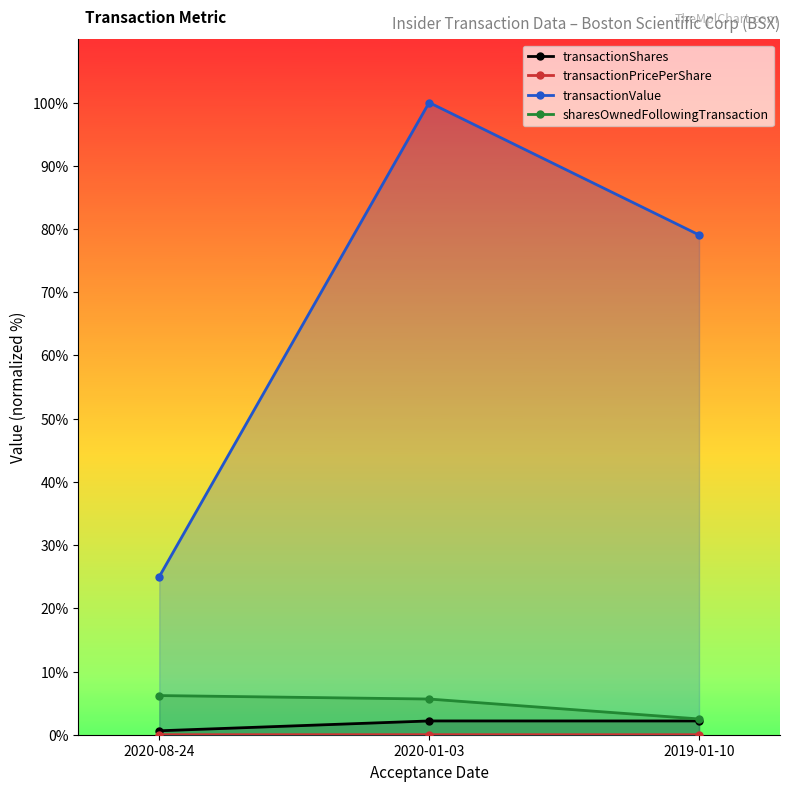

Rank the categories by transactionValue value from highest to lowest.

2020-01-03, 2019-01-10, 2020-08-24